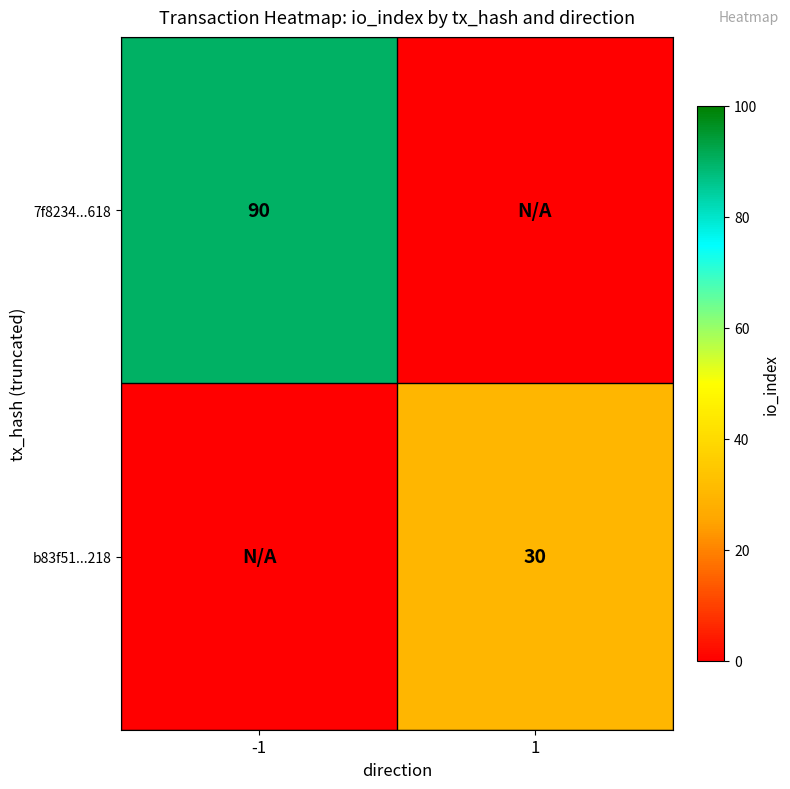

Is it true that b83f51...218 equals 30 at 1?

True